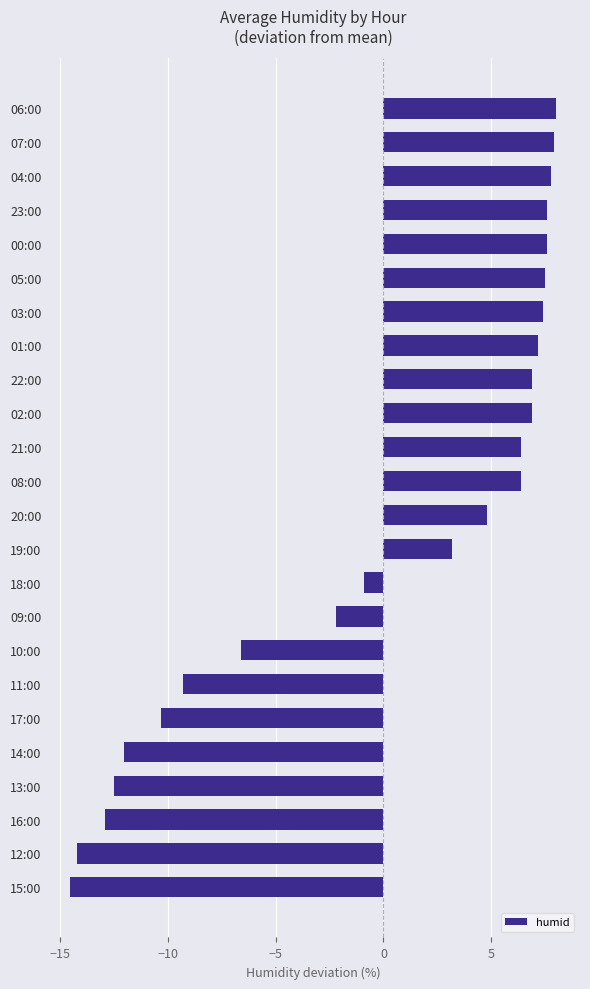

Which category has the lowest value across all series?

15:00